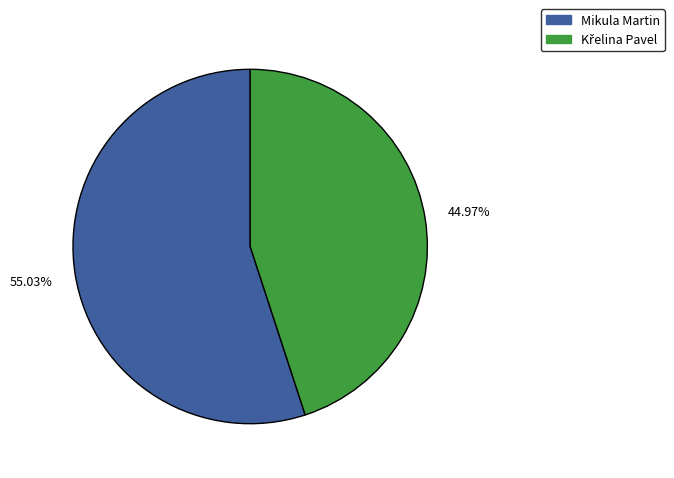

What is the largest slice in the pie chart?

Mikula Martin